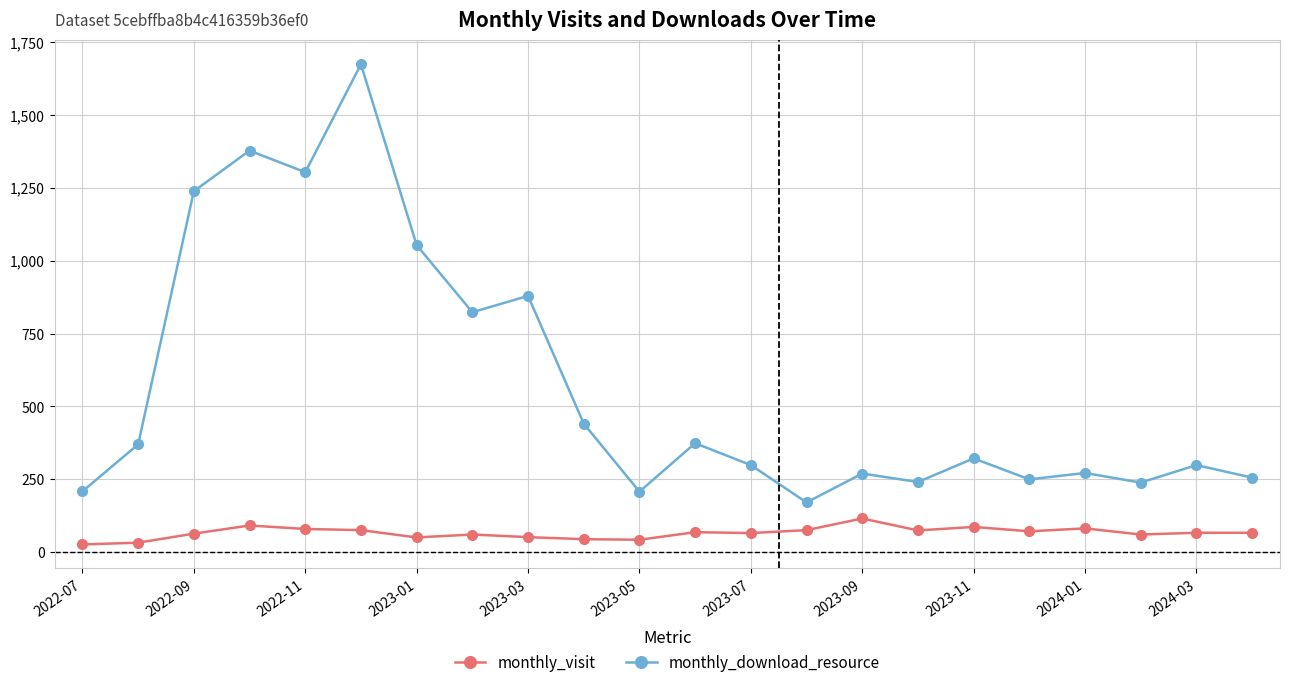

What are all the series names shown in the legend?

monthly_visit, monthly_download_resource